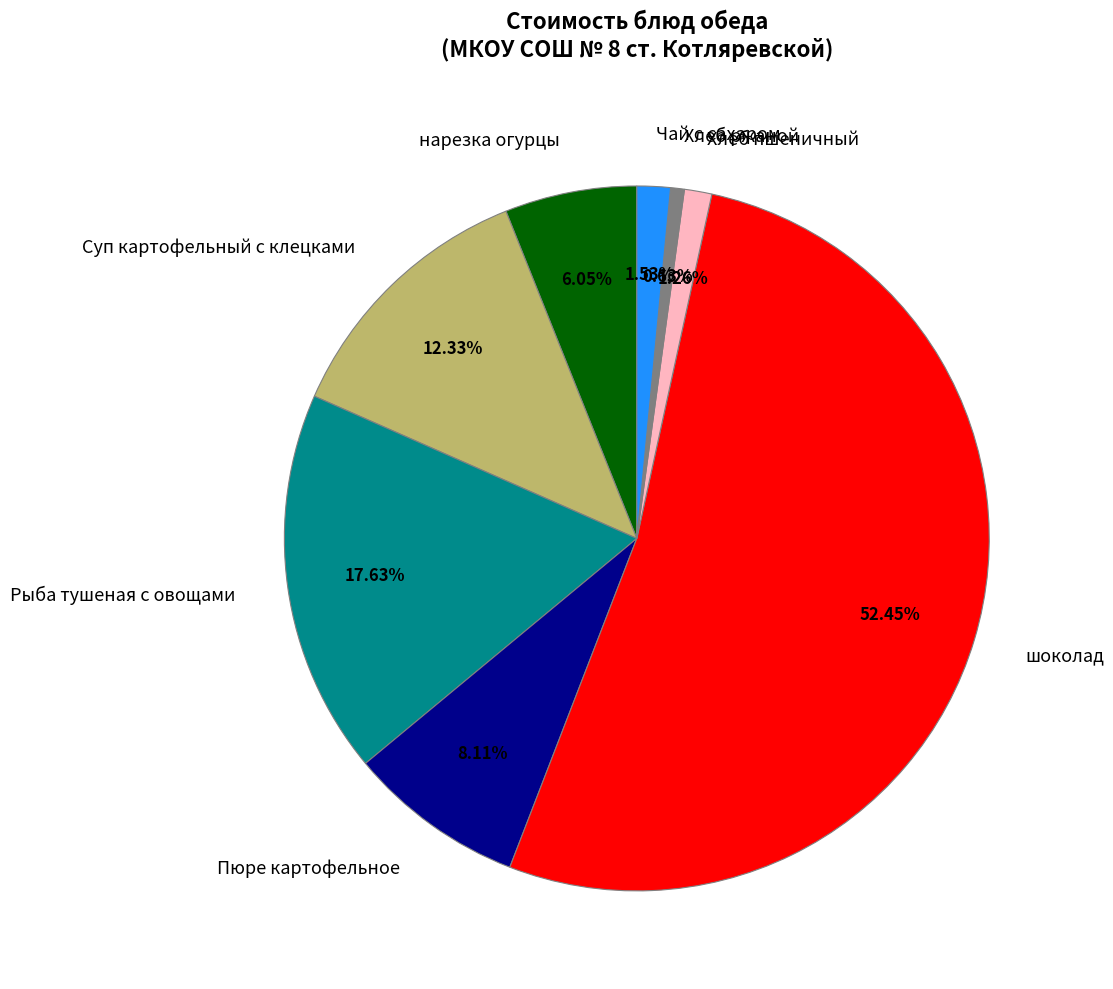

To the nearest percent, what portion does Хлеб пшеничный represent?

1%